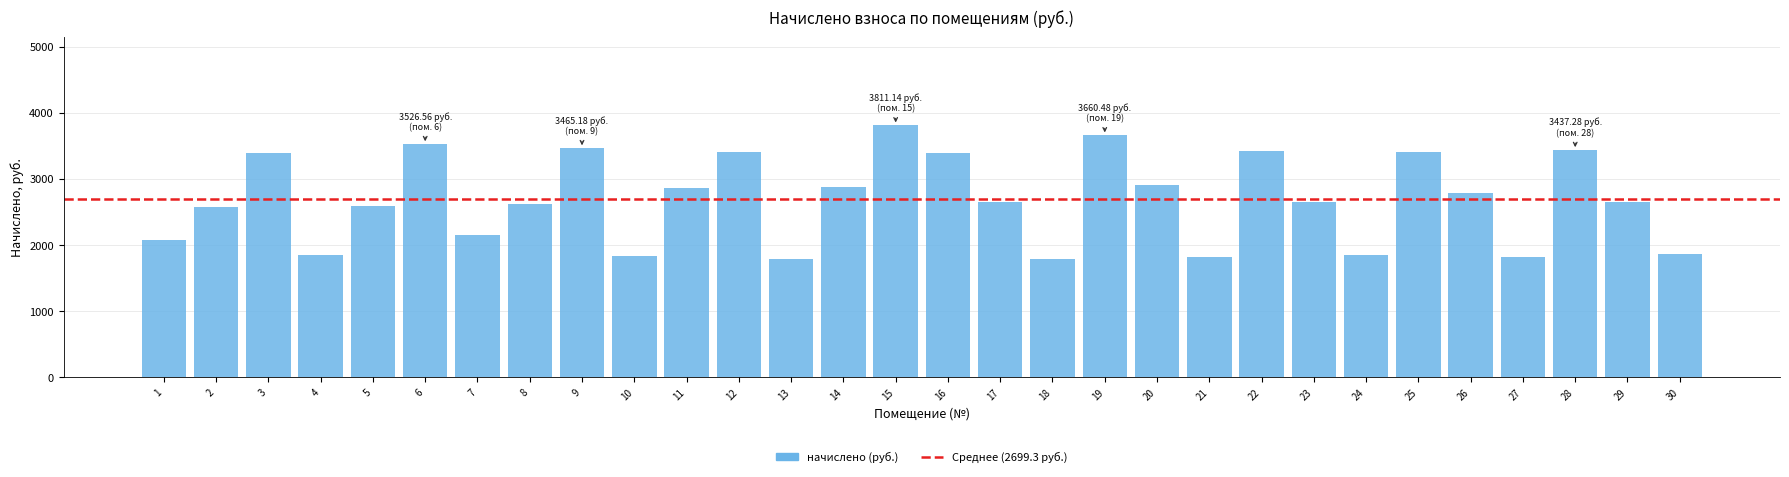

Is it true that the value at 19 is 3660.5?

True